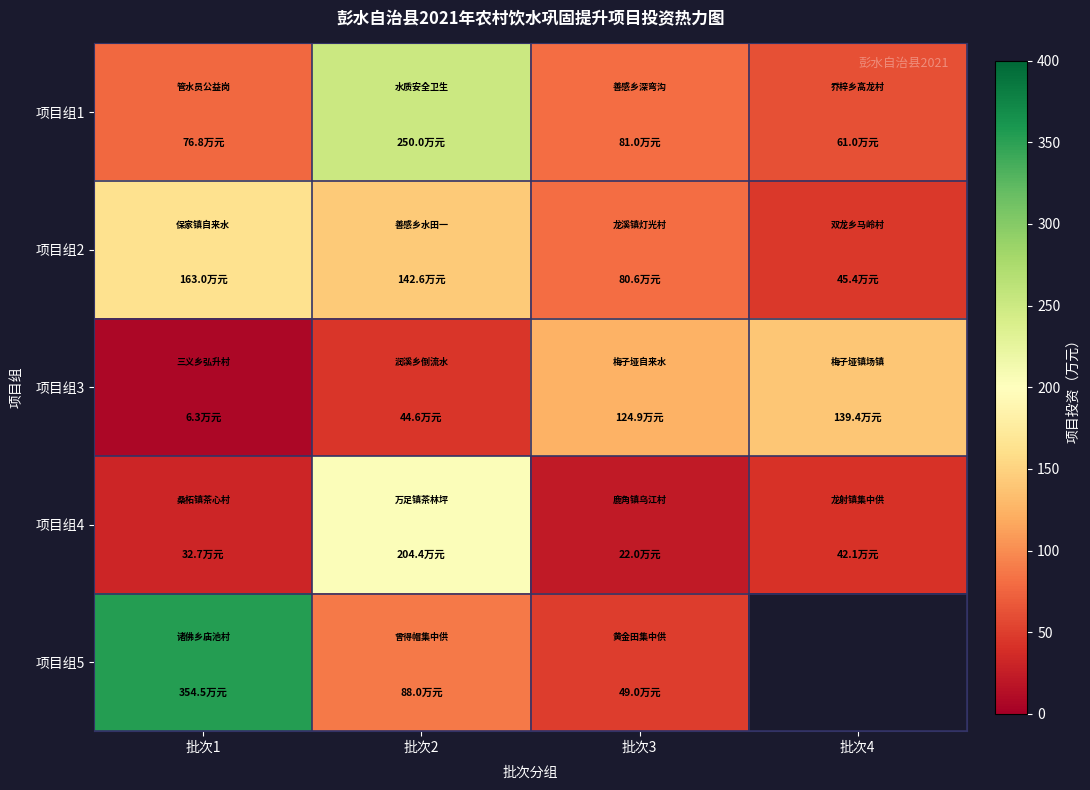

What is the difference between the maximum and minimum values in the 项目组3 series?

133.1